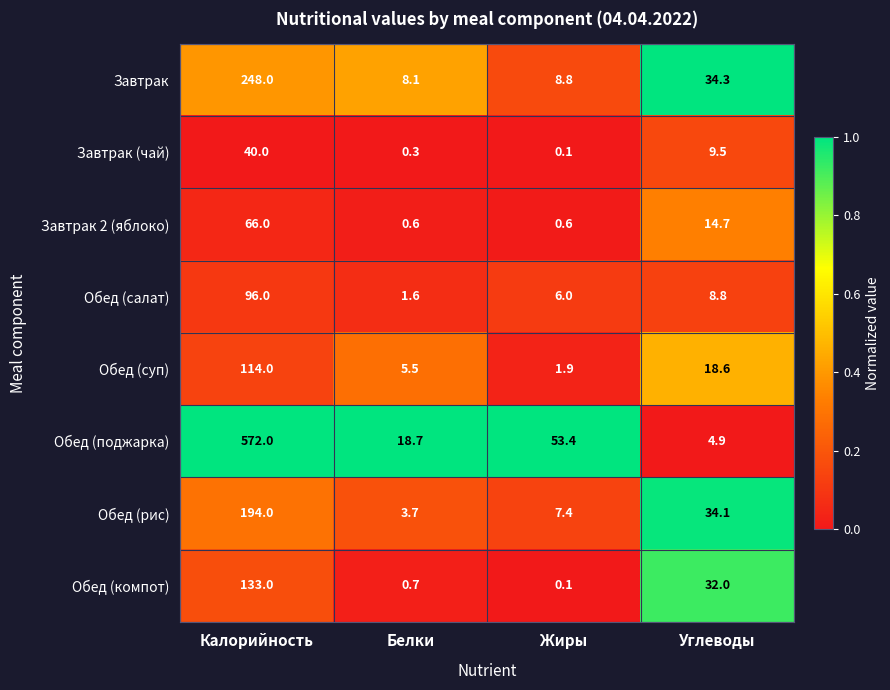

The Обед (рис) series shows 9.7 at Жиры. True or false?

False